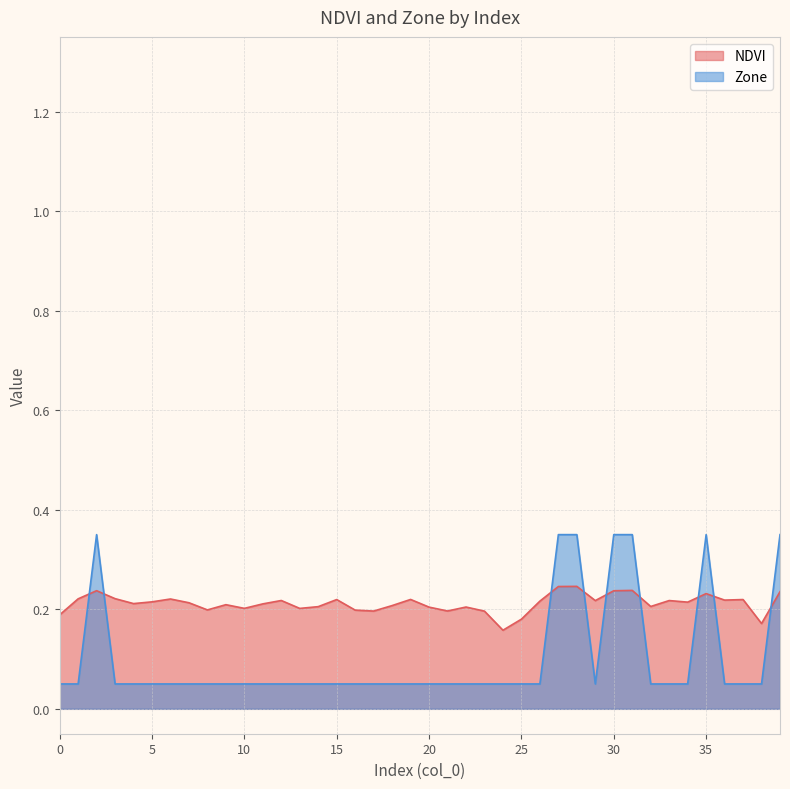

Does the chart have visible grid lines?

Yes